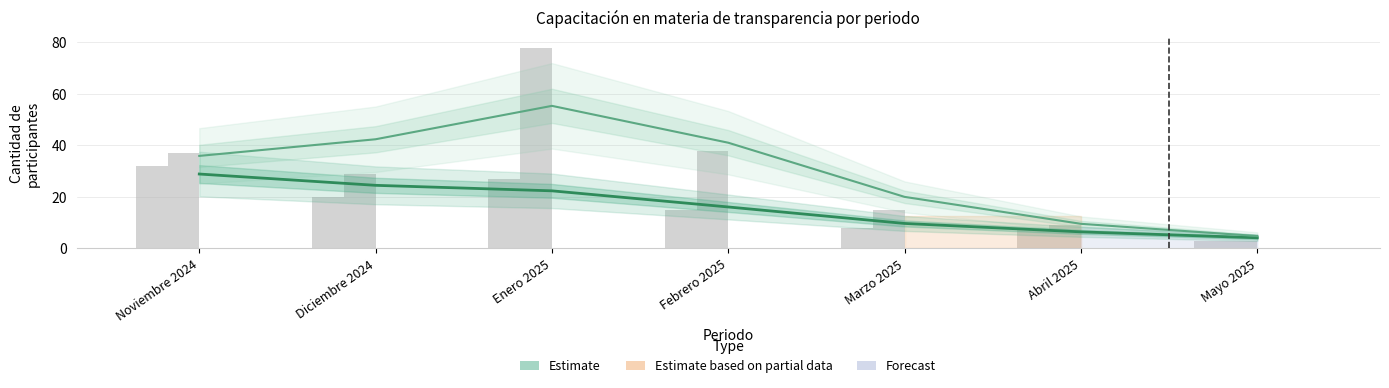

What is the sum of all Participantes Internos Hombres values?

112